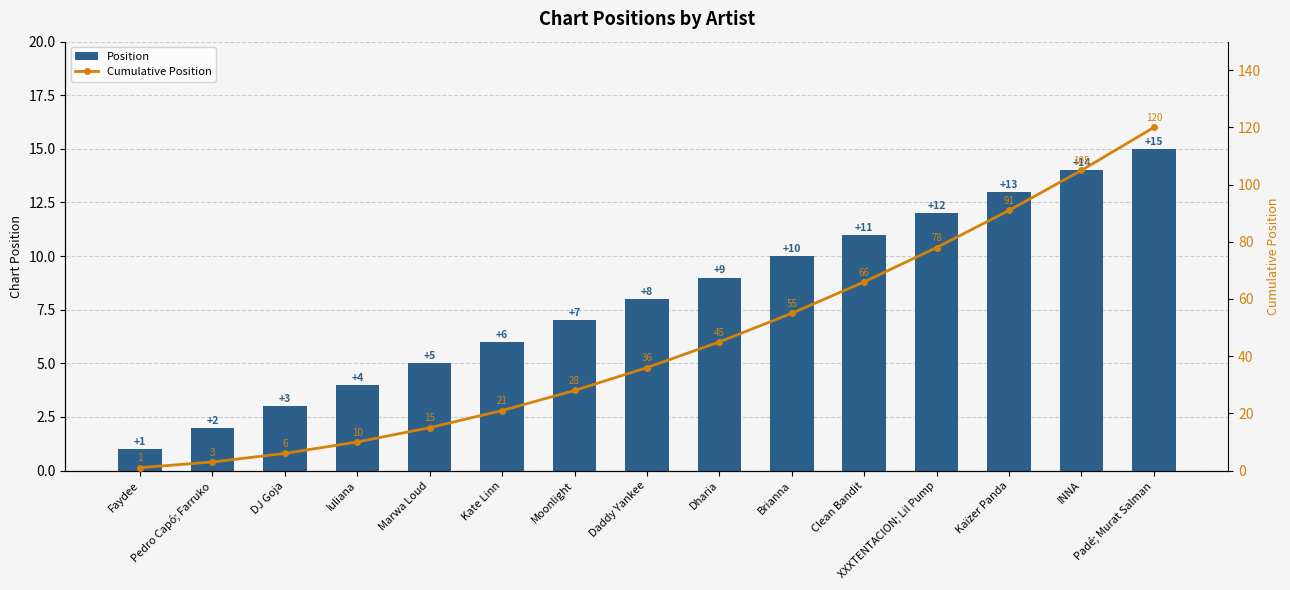

What is the maximum value for Cumulative Position?

120